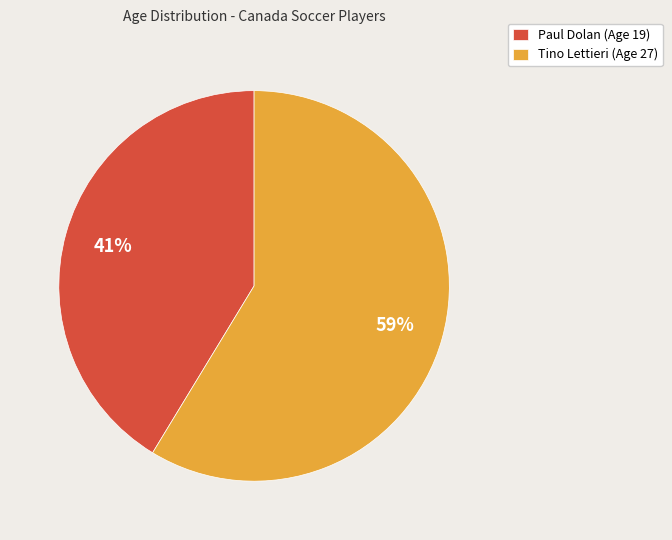

Rank the categories by value from lowest to highest.

Paul Dolan, Tino Lettieri